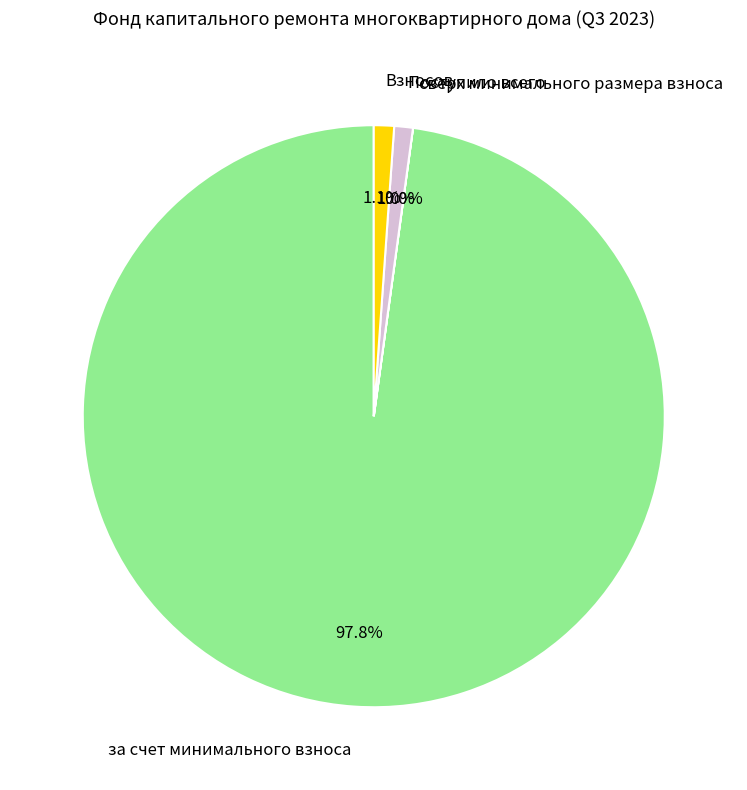

To the nearest percent, what is the difference between the largest and smallest slice percentages?

98%